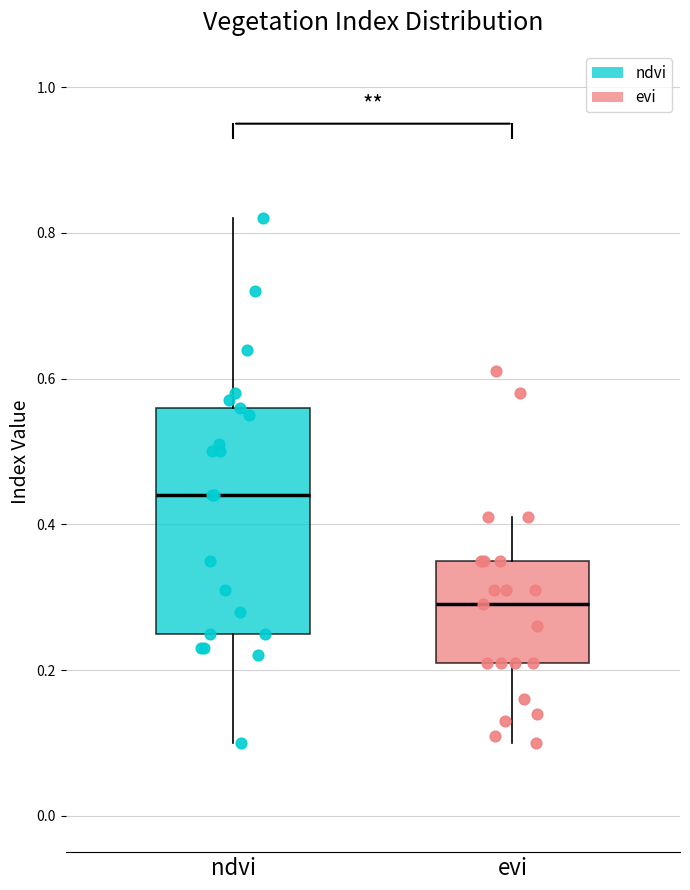

Where is the upper edge of the box for ndvi on the y-axis? The values are not printed on the chart, so give them approximately, as read against the axis.

0.56